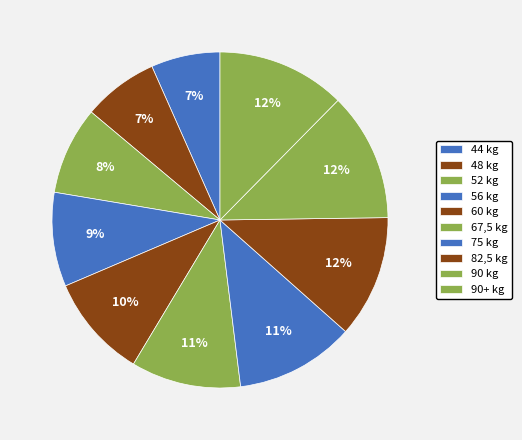

How many slices are in this pie chart?

10